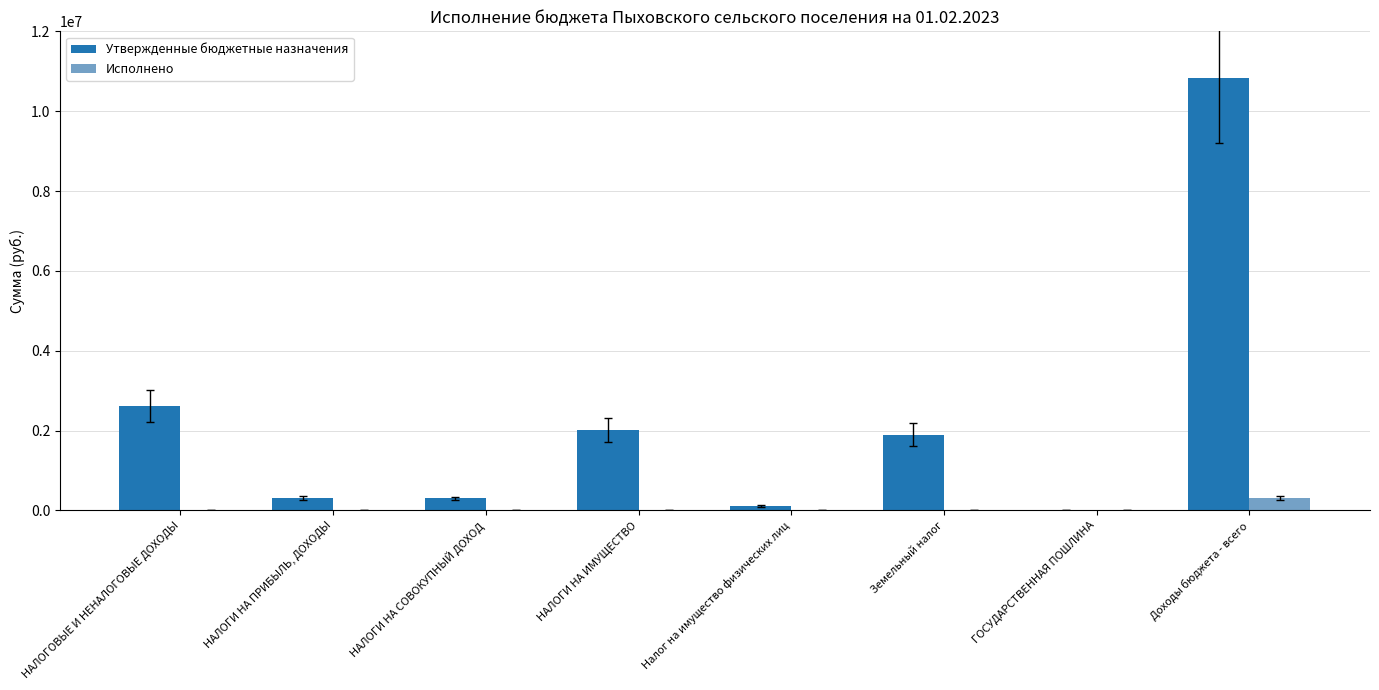

What is the difference between the second highest and second lowest values in the Исполнено series?

18936.3